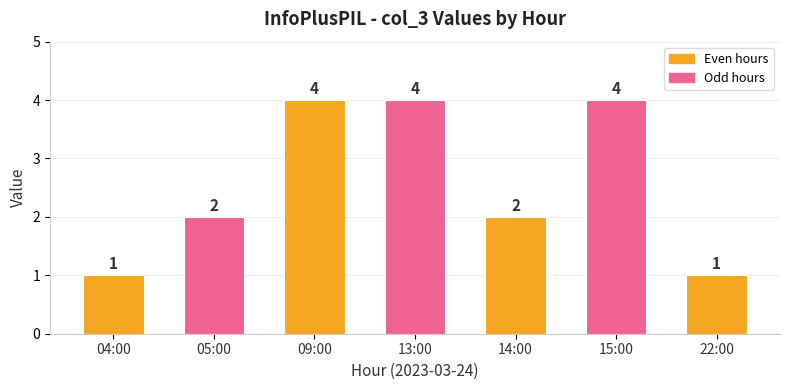

Between 14:00 and 13:00, which is larger?

13:00